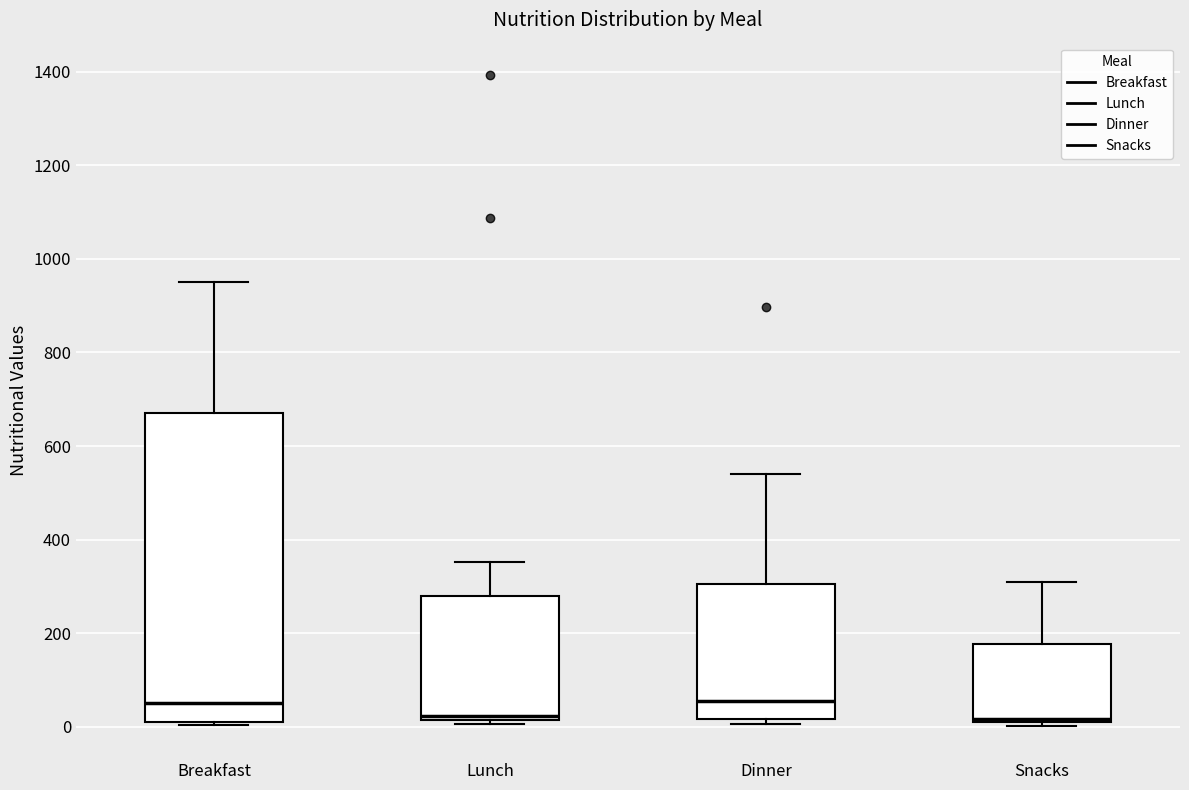

Which box is the tallest, from its lower edge to its upper edge?

Breakfast